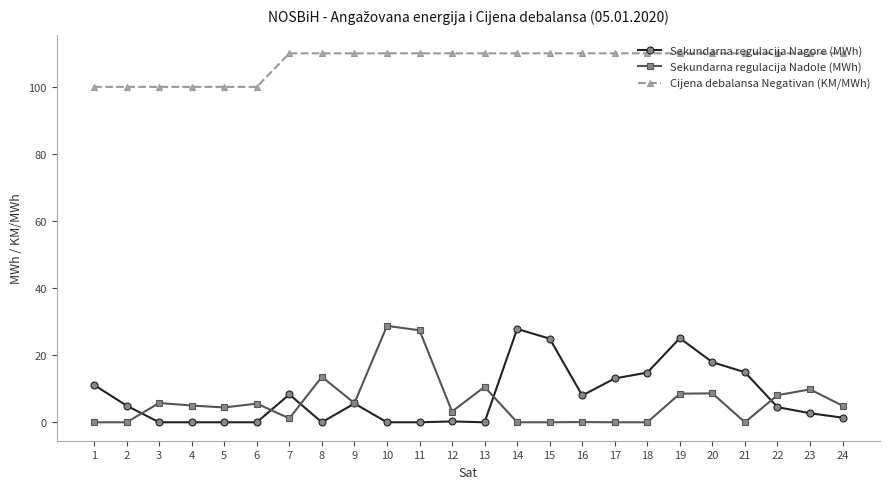

What is the value of the Sekundarna regulacija Nadole (MWh) point at the 22nd from the left?

8.1